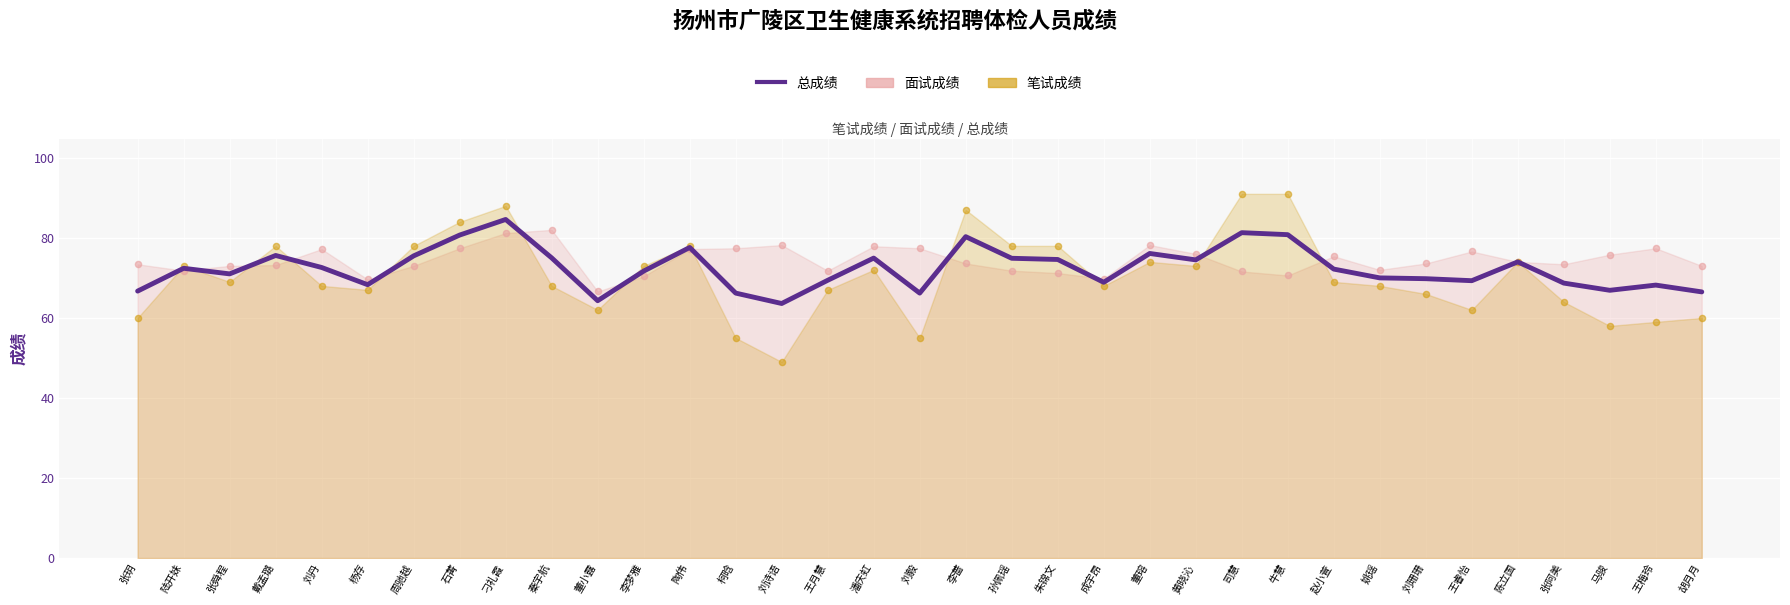

What is the change in value from 李梦雅 to 刘诗语?

-8.1